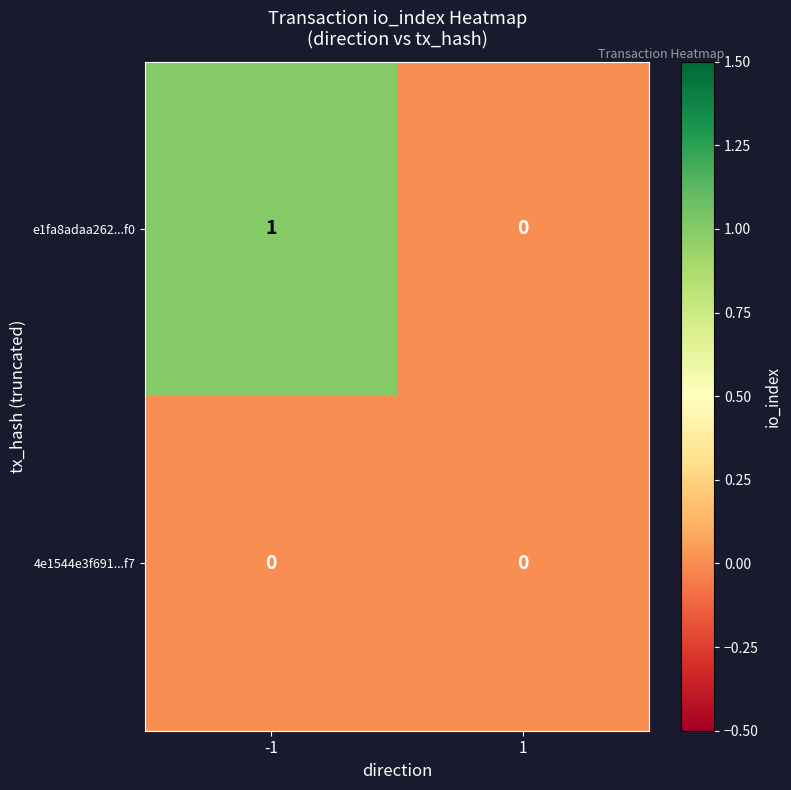

Which series has the largest total across all categories?

e1fa8adaa262...f0